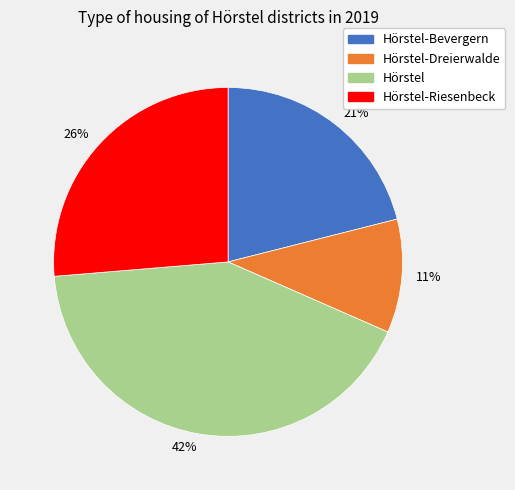

Which category has the biggest portion of the pie?

42%